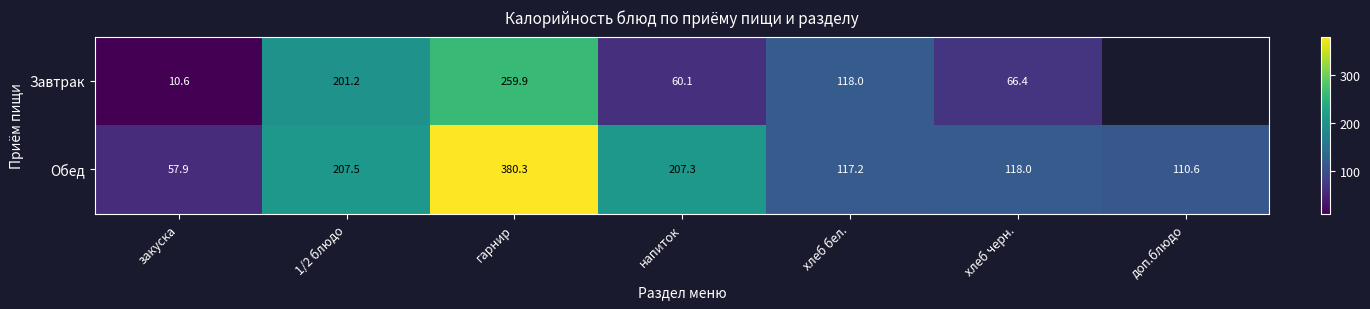

What is the difference between the Завтрак values at закуска and гарнир?

249.3